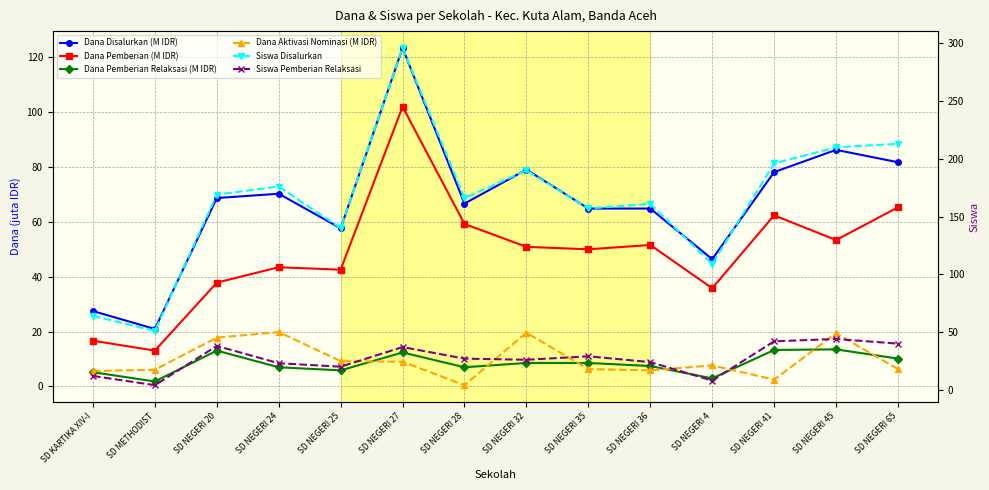

What position from the left is SD NEGERI 24?

4